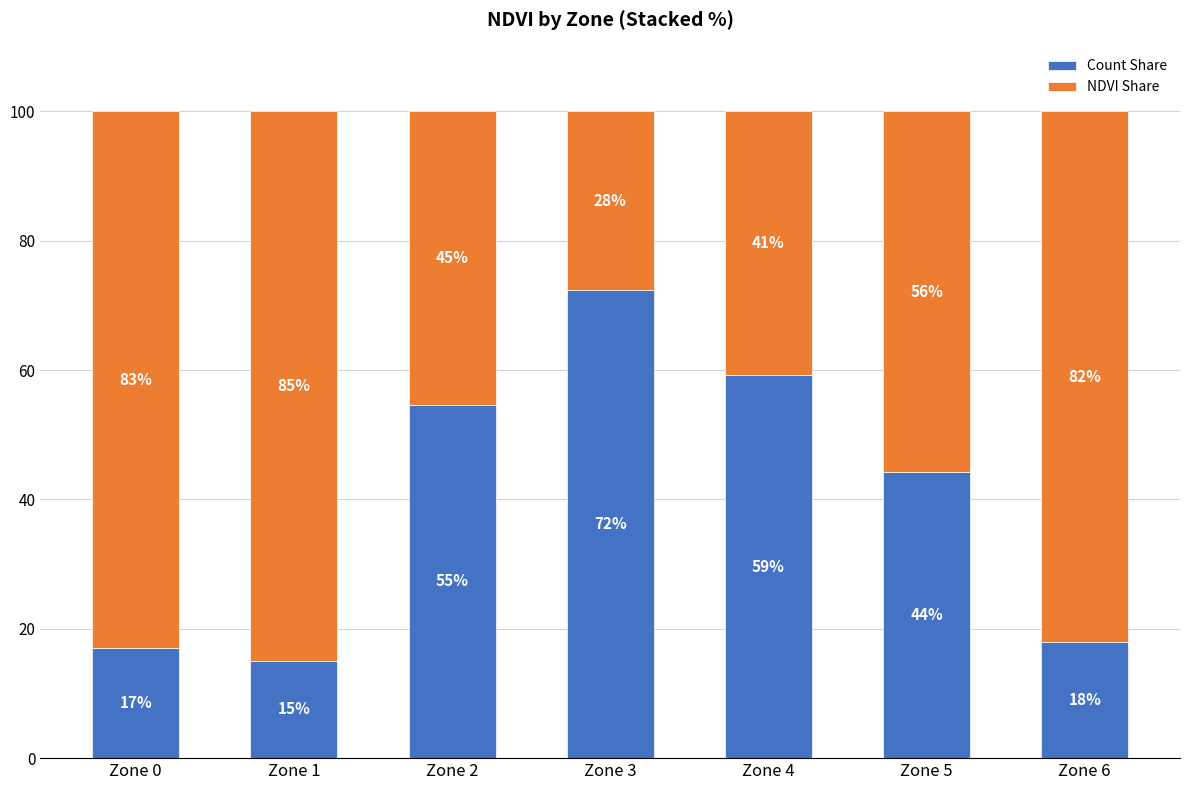

What are all the series names shown in the legend?

Count Share, NDVI Share